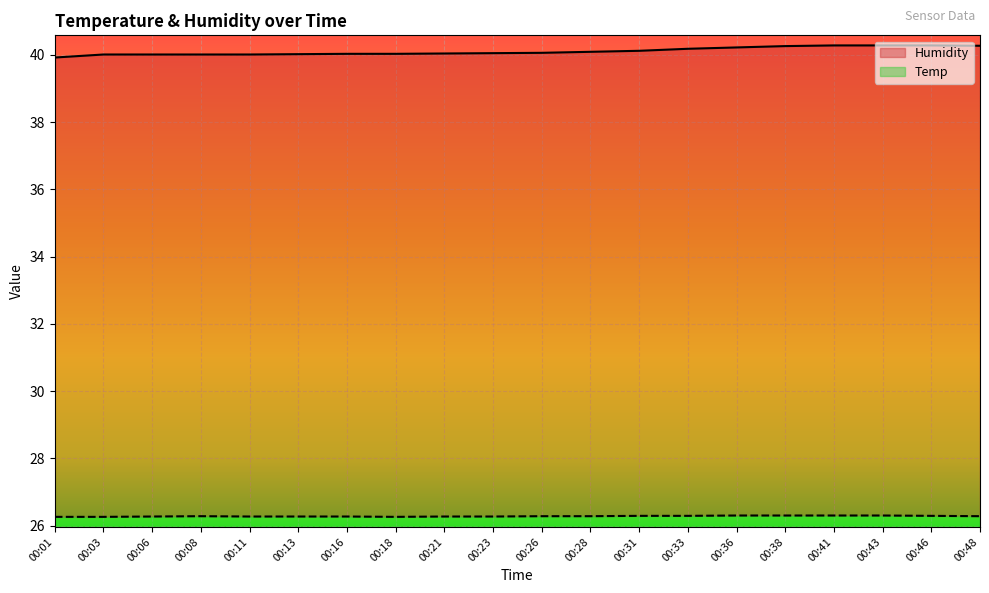

Where is Humidity nearest to the value 40?

00:03